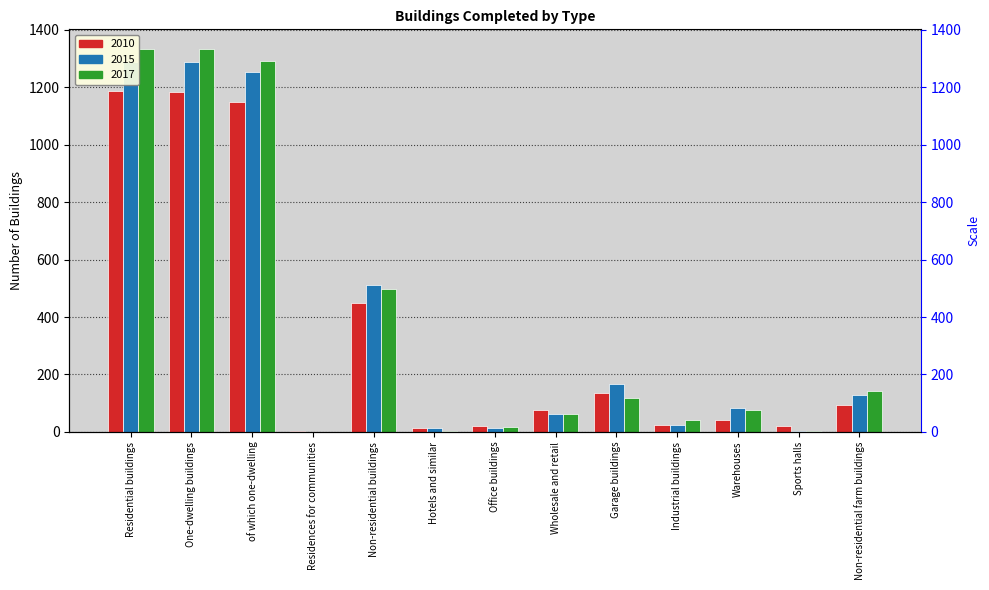

Reading left to right, list all the values displayed in this chart.

2010: 1187	1185	1149	2	449	12	21	78	137	24	42	21	95
2015: 1288	1287	1253	1	511	12	15	61	167	24	82	4	127
2017: 1335	1334	1292	1	496	4	16	62	119	43	78	3	142